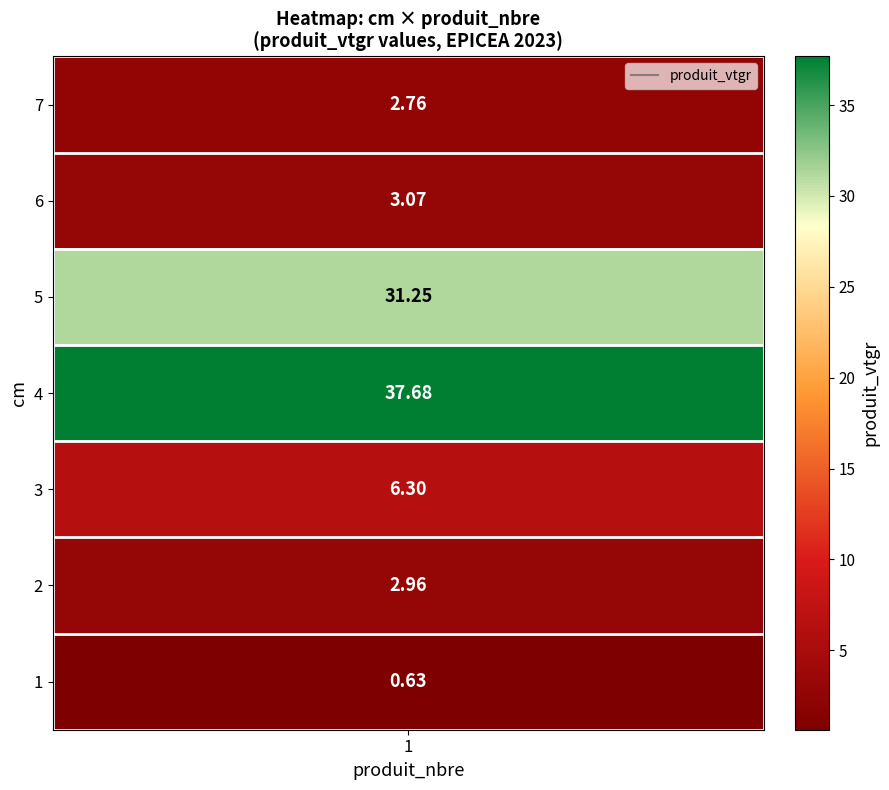

At which label does the data first exceed 3?

3